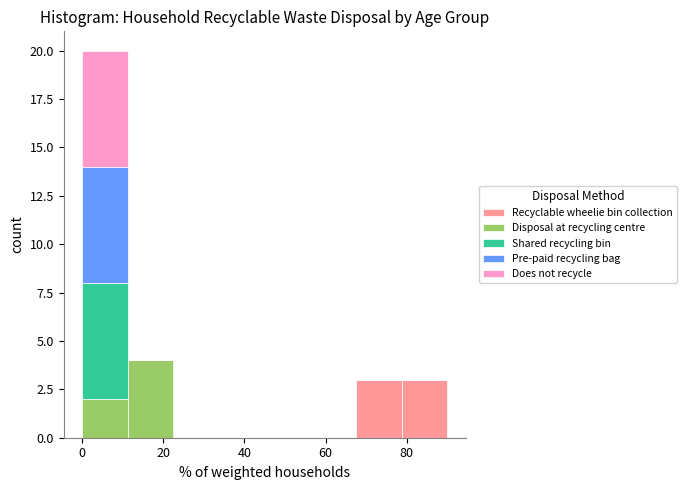

Reading left to right, list every stacked bar in this chart as the range it spans on the x-axis followed by its total height. Neither the bar edges nor the heights are printed on the chart, so give them approximately, as read against the axes.

0 to 12: 20
12 to 22: 4
22 to 34: 0
34 to 46: 0
46 to 56: 0
56 to 68: 0
68 to 78: 3
78 to 90: 3